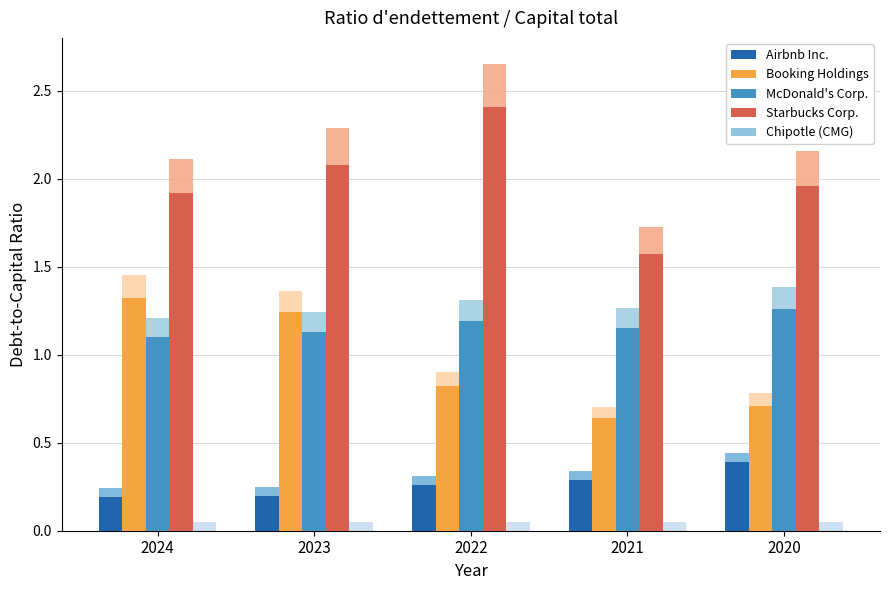

At which label is Chipotle (CMG) closest to 0?

2024